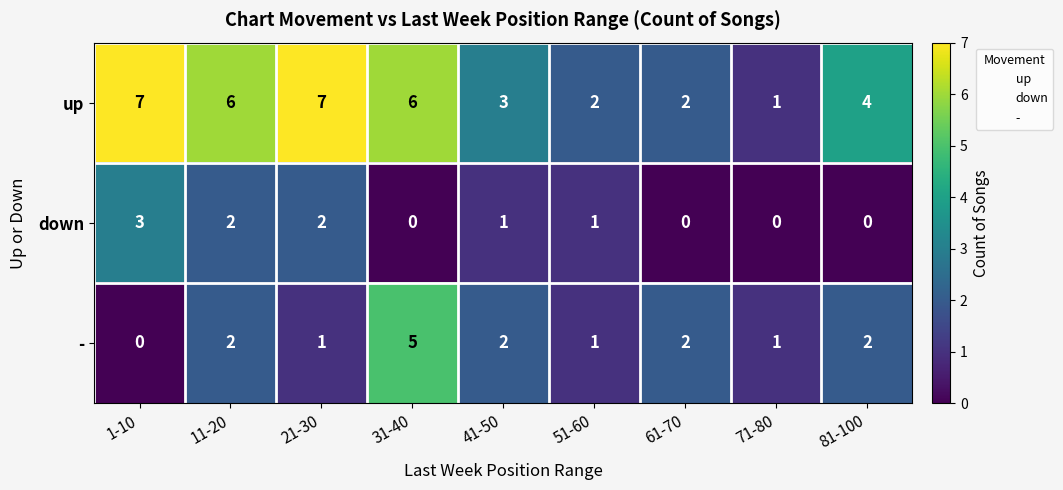

What is the maximum value shown in the chart?

7